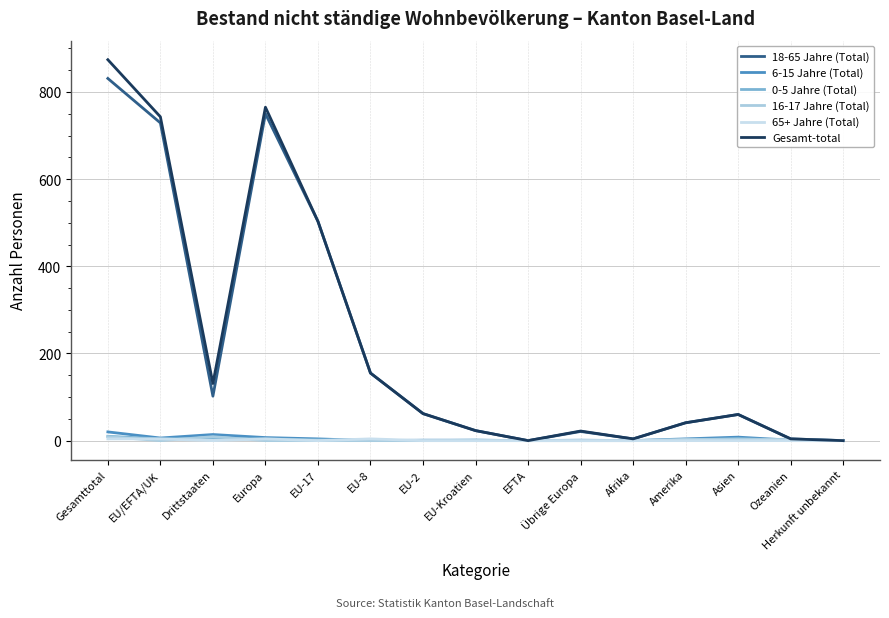

Reading left to right, transcribe all the data shown in this chart.

18-65 Jahre (Total): Gesamttotal=831	EU/EFTA/UK=729	Drittstaaten=102	Europa=750	EU-17=503	EU-8=155	EU-2=62	EU-Kroatien=23	EFTA=0	Übrige Europa=21	Afrika=4	Amerika=41	Asien=60	Ozeanien=4	Herkunft unbekannt=0
6-15 Jahre (Total): Gesamttotal=20	EU/EFTA/UK=6	Drittstaaten=14	Europa=7	EU-17=4	EU-8=0	EU-2=1	EU-Kroatien=1	EFTA=0	Übrige Europa=1	Afrika=0	Amerika=4	Asien=8	Ozeanien=1	Herkunft unbekannt=0
0-5 Jahre (Total): Gesamttotal=10	EU/EFTA/UK=4	Drittstaaten=6	Europa=4	EU-17=2	EU-8=1	EU-2=0	EU-Kroatien=1	EFTA=0	Übrige Europa=0	Afrika=0	Amerika=1	Asien=5	Ozeanien=0	Herkunft unbekannt=0
16-17 Jahre (Total): Gesamttotal=9	EU/EFTA/UK=0	Drittstaaten=9	Europa=0	EU-17=0	EU-8=0	EU-2=0	EU-Kroatien=0	EFTA=0	Übrige Europa=0	Afrika=0	Amerika=3	Asien=3	Ozeanien=3	Herkunft unbekannt=0
65+ Jahre (Total): Gesamttotal=4	EU/EFTA/UK=4	Drittstaaten=0	Europa=4	EU-17=0	EU-8=4	EU-2=0	EU-Kroatien=0	EFTA=0	Übrige Europa=0	Afrika=0	Amerika=0	Asien=0	Ozeanien=0	Herkunft unbekannt=0
Gesamt-total: Gesamttotal=874	EU/EFTA/UK=743	Drittstaaten=131	Europa=765	EU-17=503	EU-8=155	EU-2=62	EU-Kroatien=23	EFTA=0	Übrige Europa=22	Afrika=4	Amerika=41	Asien=60	Ozeanien=4	Herkunft unbekannt=0